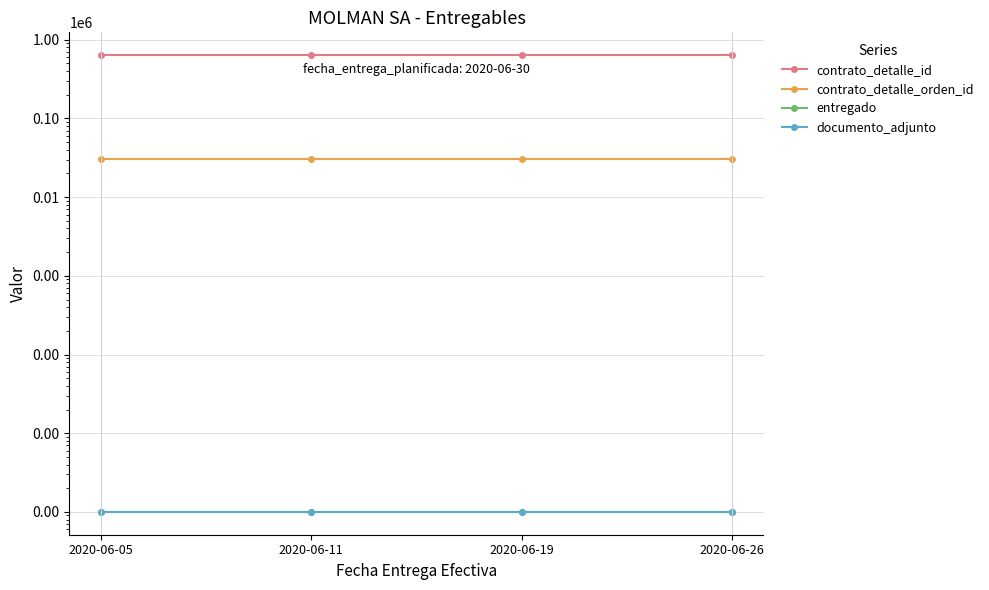

Reading left to right, transcribe all the data shown in this chart.

contrato_detalle_id: 636851	636851	636851	636851
contrato_detalle_orden_id: 30207	30207	30207	30207
entregado: 1	1	1	1
documento_adjunto: 1	1	1	1